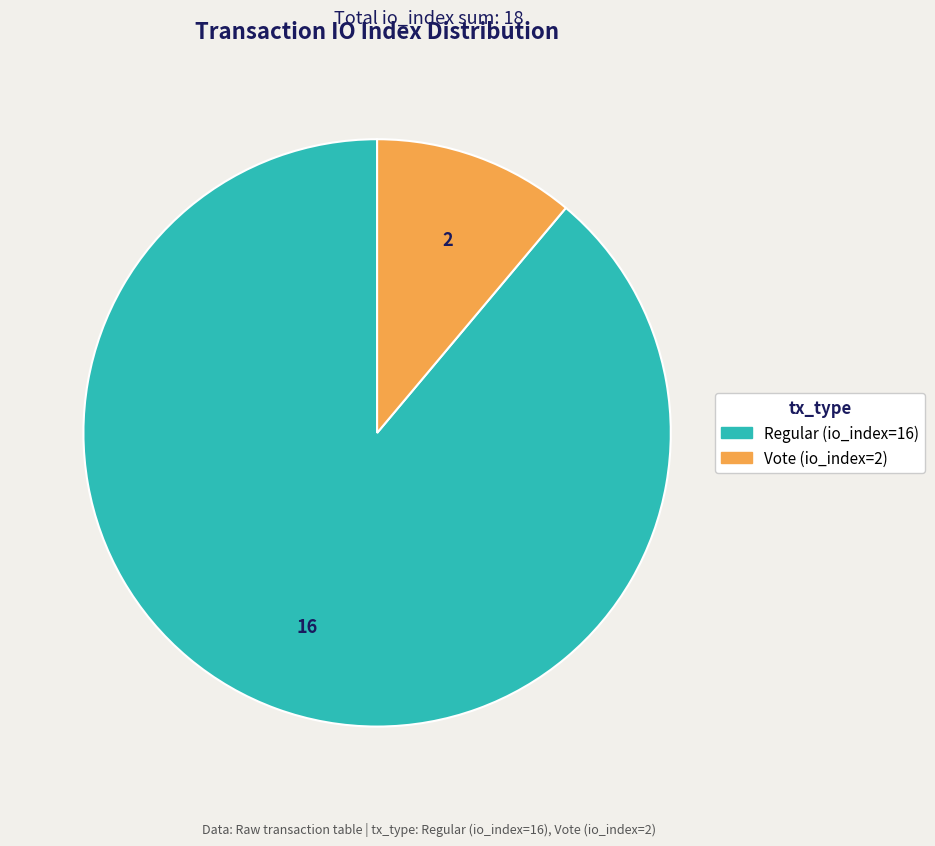

Rank the categories by value from lowest to highest.

Vote (io_index=2), Regular (io_index=16)